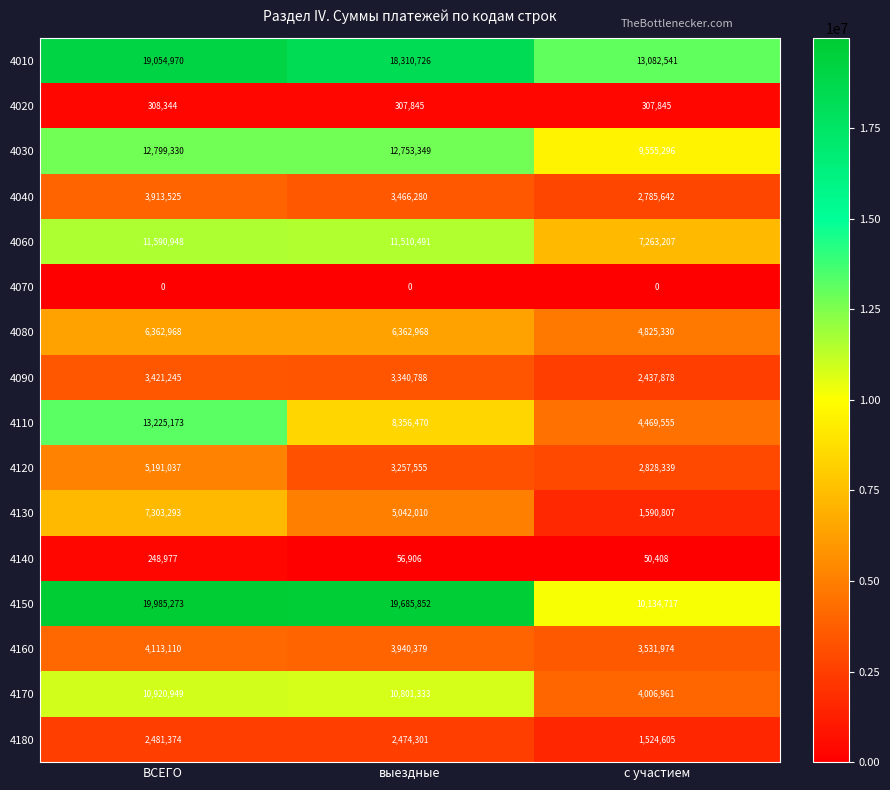

At how many categories does at least one series exceed 4205895?

3